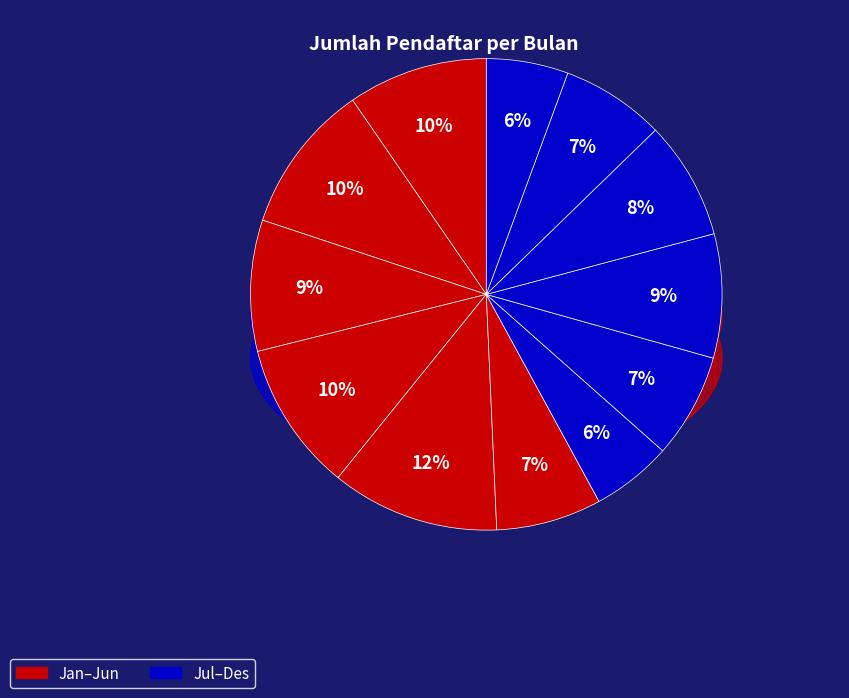

Does Agustus represent more than half of the total?

No